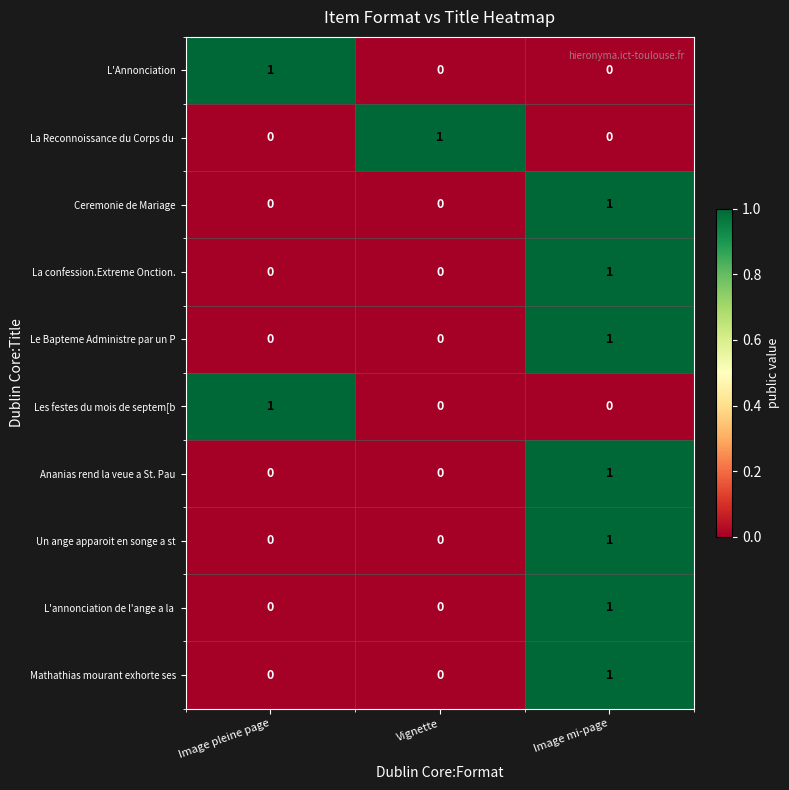

At which category is the sum across all series the highest?

Image mi-page